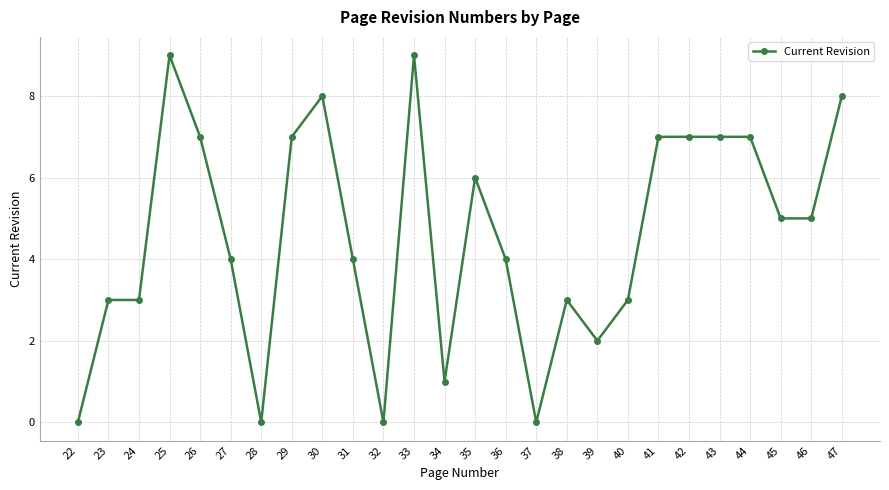

How many values are below 5?

13